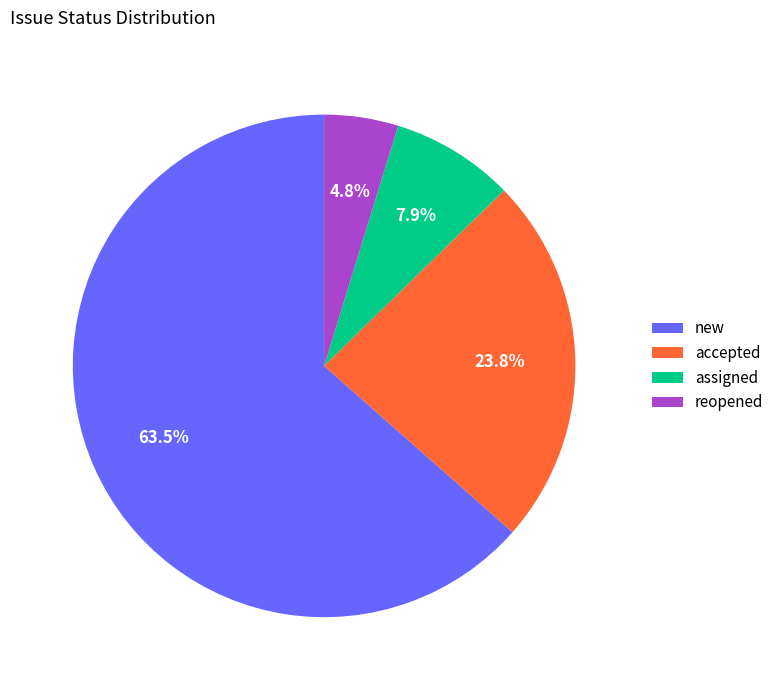

What percentage is the accepted slice, to the nearest percent?

24%